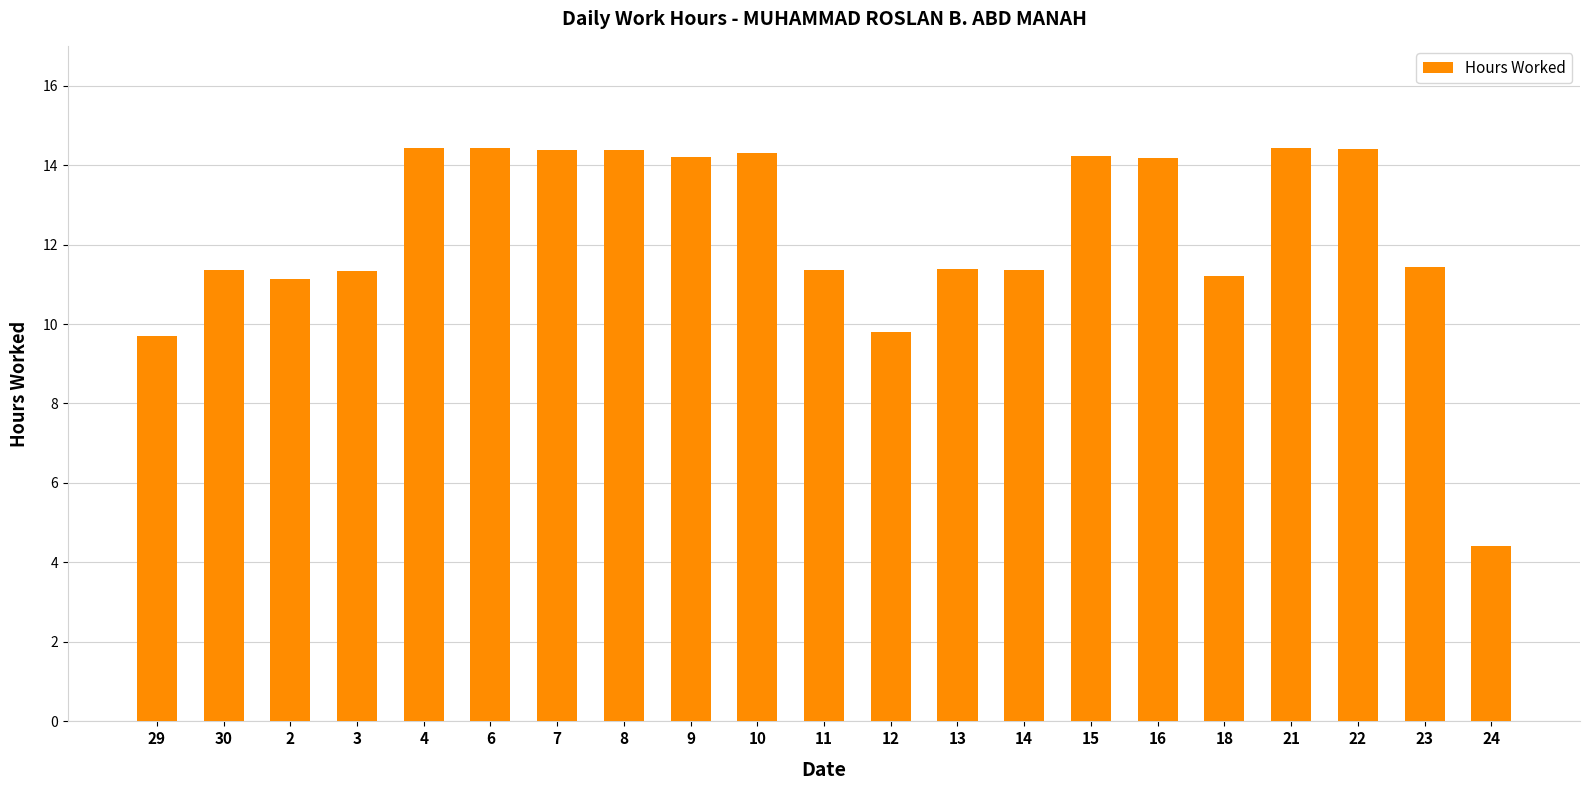

What position from the left is 4?

5